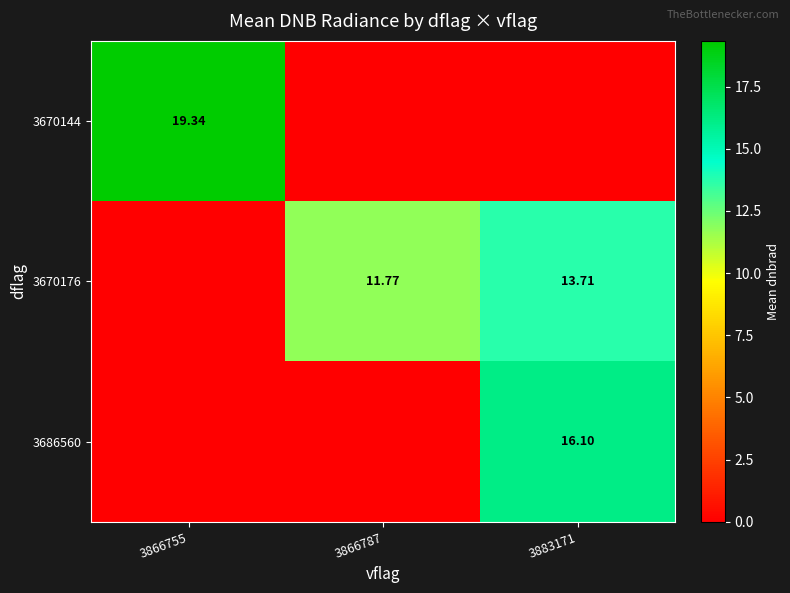

What is the difference between the 3686560 values at 3866755 and 3883171?

16.1